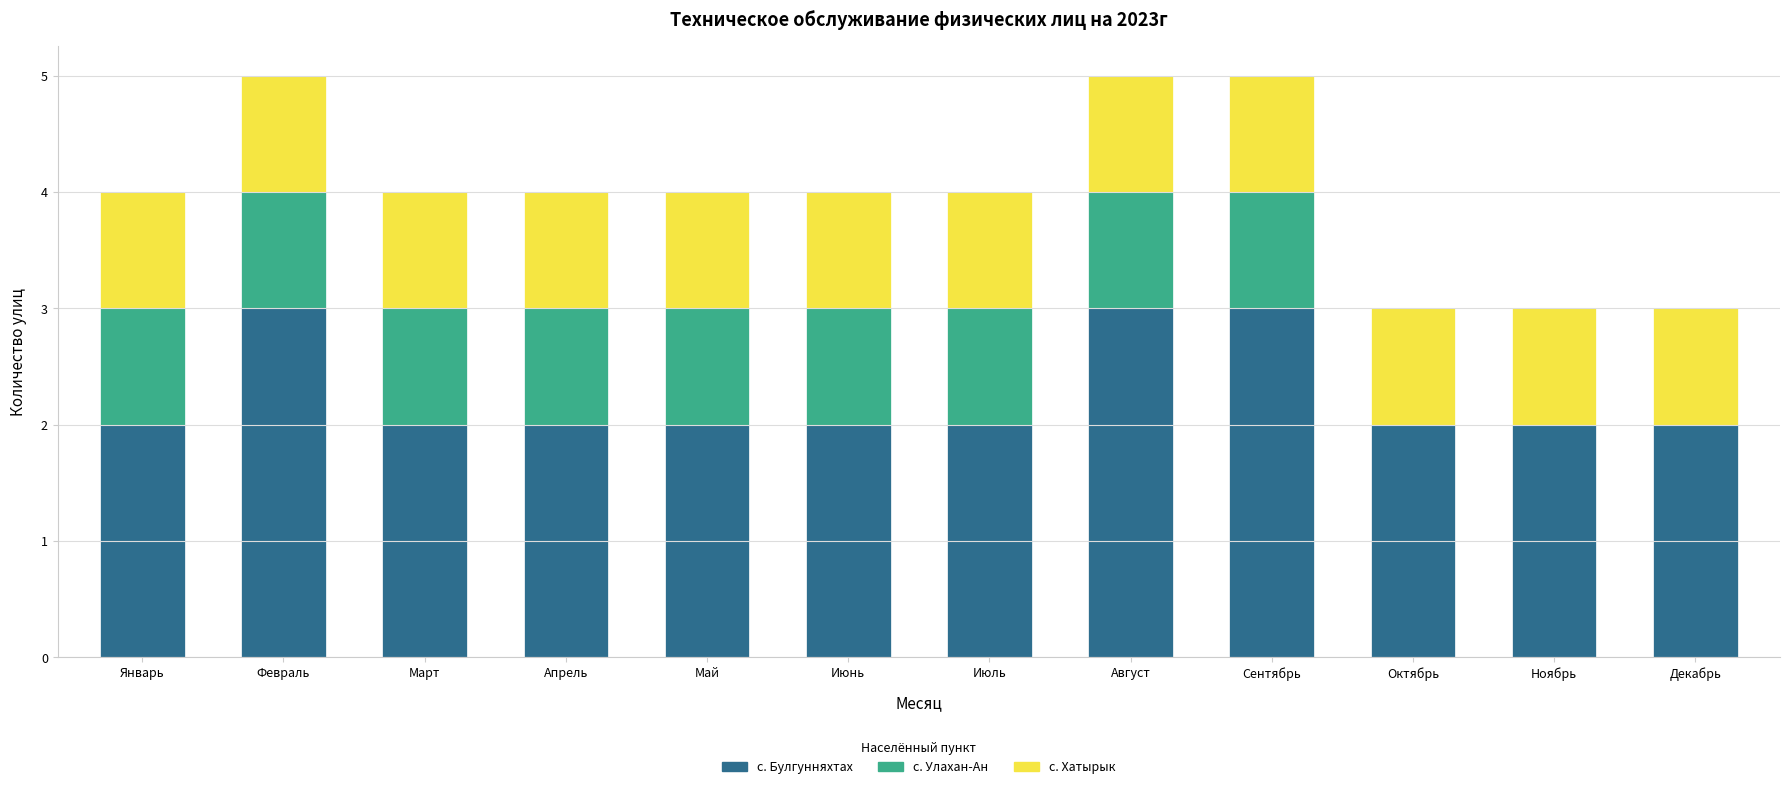

What is the sum of the с. Булгунняхтах values at Май and Август?

5